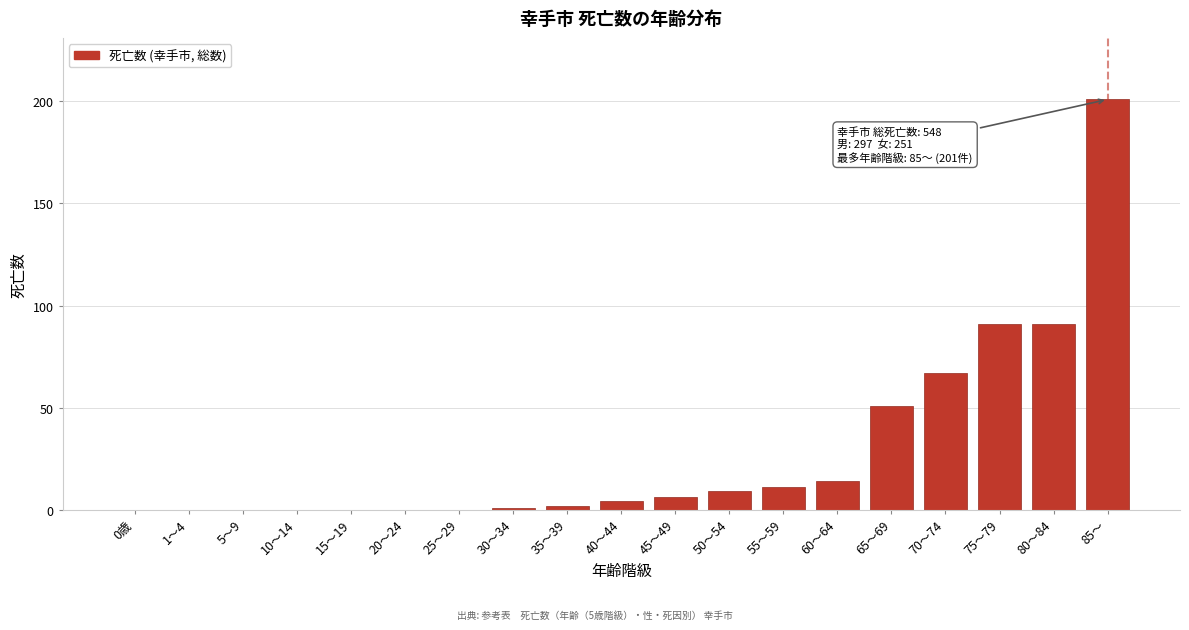

Reading right to left, list all the values displayed in this chart.

85～=201	80～84=91	75～79=91	70～74=67	65～69=51	60～64=14	55～59=11	50～54=9	45～49=6	40～44=4	35～39=2	30～34=1	25～29=0	20～24=0	15～19=0	10～14=0	5～9=0	1～4=0	0歳=0